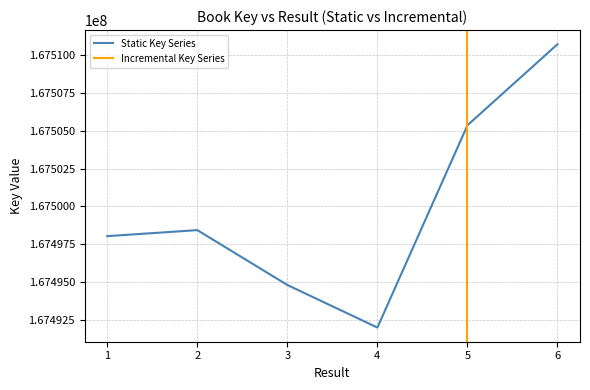

What is the average value?

167499893